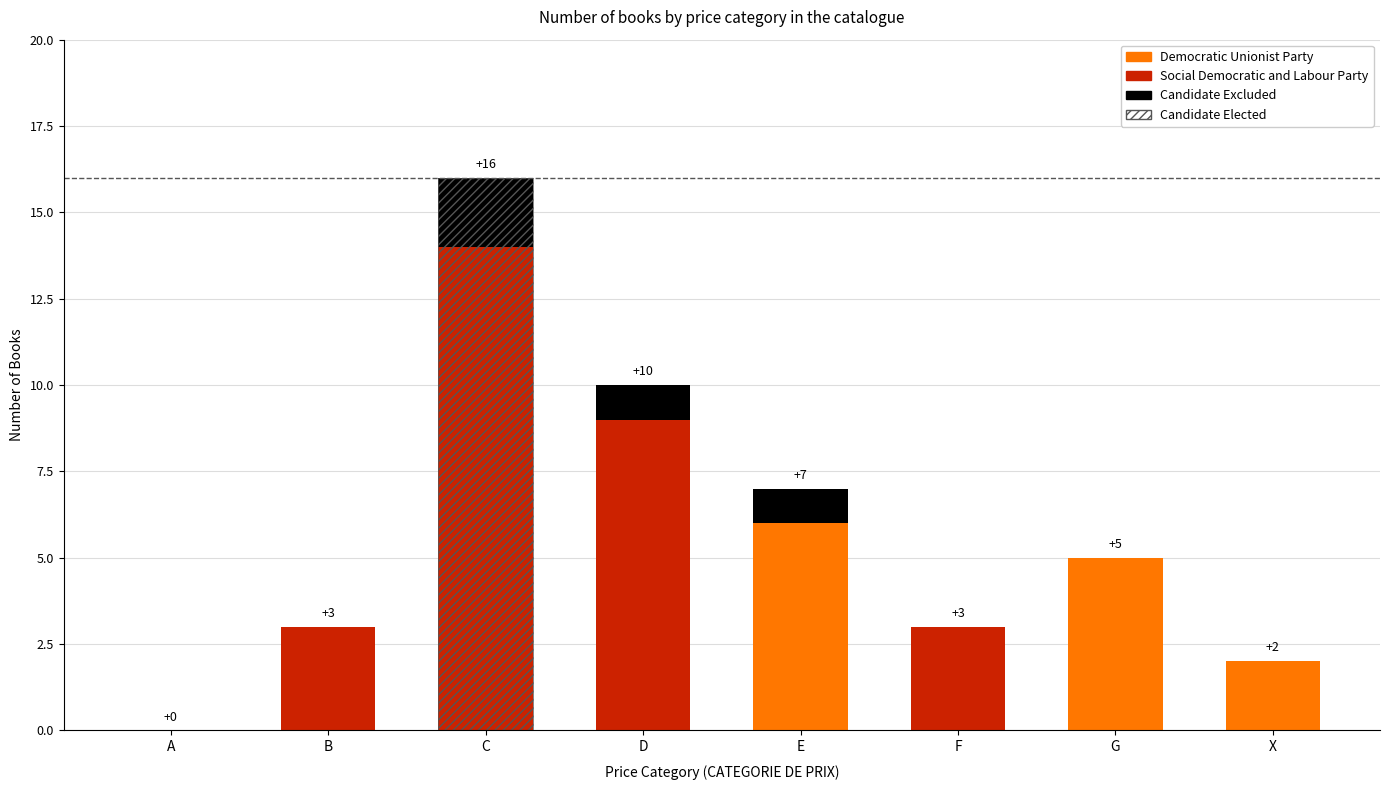

Is it true that Social Democratic and Labour Party equals 4 at F?

False